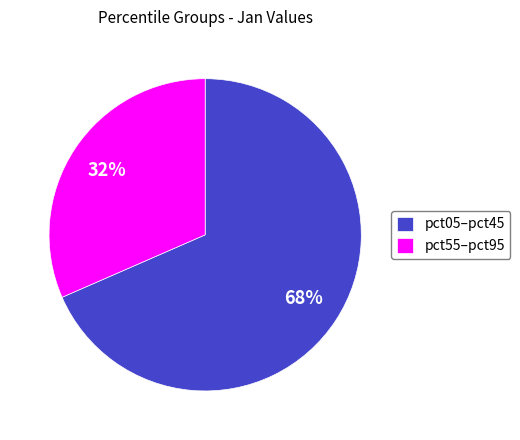

Is the sum of pct55–pct95 and pct05–pct45 greater than half?

Yes